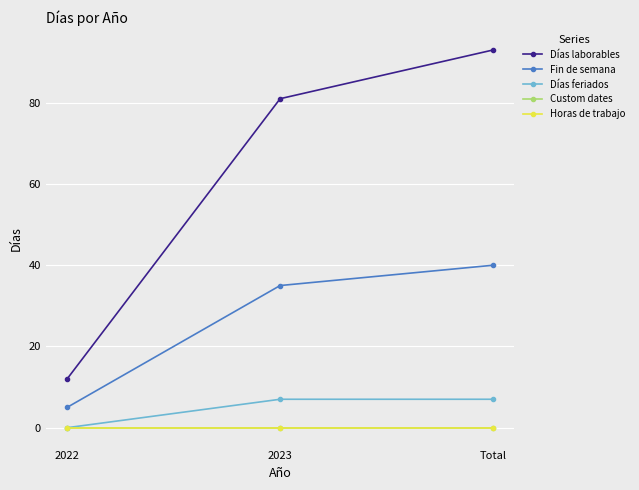

Which series has the largest total across all categories?

Días laborables